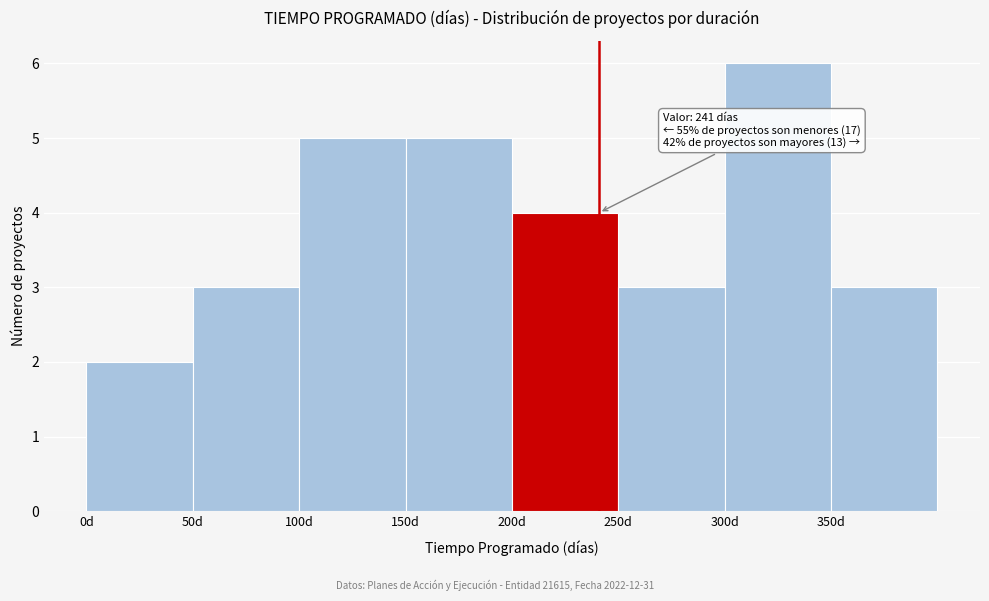

Which range on the x-axis has the tallest bar?

300 to 350